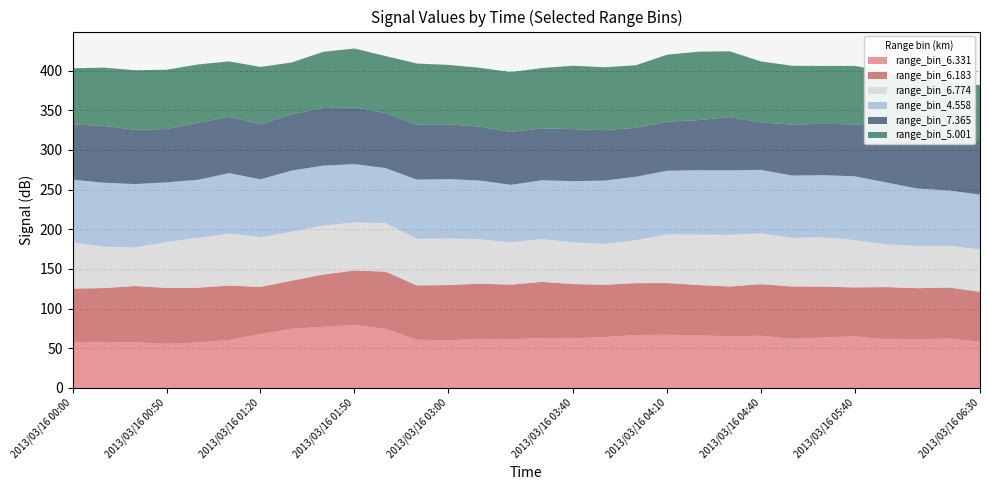

Reading left to right, extract all data points from this chart.

6.331: 58.0	57.4	57.6	55.6	57.3	60.5	68.0	74.6	77.0	79.5	74.4	60.8	60.0	61.8	61.1	63.1	62.7	64.1	66.6	67.1	66.3	65.1	65.8	61.9	63.8	64.9	61.3	61.2	62.3	58.3
6.183: 67.2	68.5	70.9	70.5	69.0	68.6	59.3	60.6	65.9	68.5	72.2	68.4	69.7	69.6	69.1	70.6	68.2	65.9	65.5	65.1	63.4	62.8	65.0	66.0	63.9	61.8	65.8	64.5	64.3	62.9
6.774: 58.2	52.1	48.6	57.8	62.8	65.4	62.6	61.8	61.7	60.6	61.1	58.7	58.6	56.1	53.3	54.0	52.6	51.5	54.1	61.3	63.5	65.0	64.2	61.3	62.1	59.6	54.0	53.0	52.7	53.2
4.558: 79.1	80.6	79.8	75.2	73.2	76.2	73.0	77.0	75.5	73.5	69.4	74.6	74.9	73.9	72.5	74.0	77.1	79.8	79.9	80.2	81.2	81.3	79.8	78.5	78.3	80.4	77.9	72.5	69.6	69.3
7.365: 69.6	71.6	68.3	67.2	71.7	71.0	69.3	70.8	72.6	71.4	69.3	69.4	68.9	68.0	66.6	65.5	65.5	63.6	61.7	61.8	63.1	67.2	59.6	64.2	64.7	65.5	69.8	70.6	68.9	68.4
5.001: 70.7	73.4	75.1	74.7	73.6	69.8	72.3	65.3	70.8	74.2	71.8	76.9	75.0	74.1	75.4	75.9	79.9	79.2	78.8	84.4	86.2	82.8	77.0	74.1	72.9	73.6	69.8	67.5	68.4	69.5